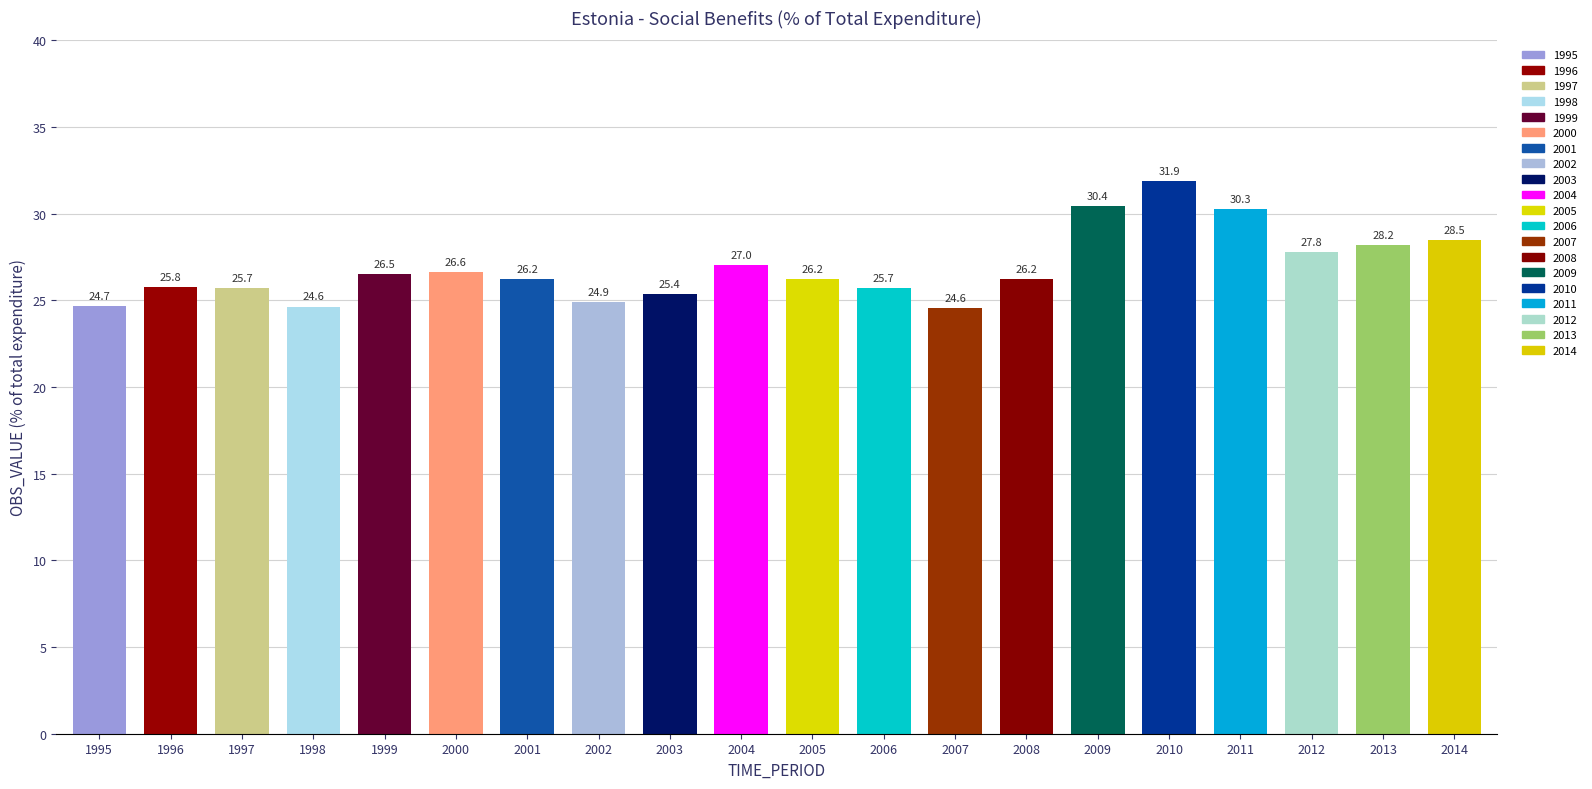

At which label does the data first exceed 26?

1999